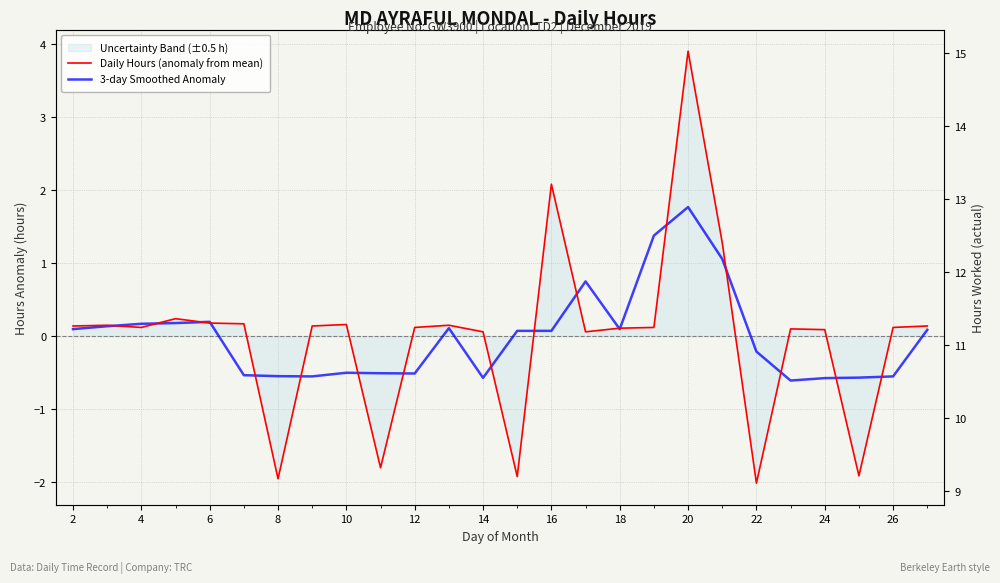

Which series has the largest range (max minus min)?

Daily Hours (anomaly from mean)